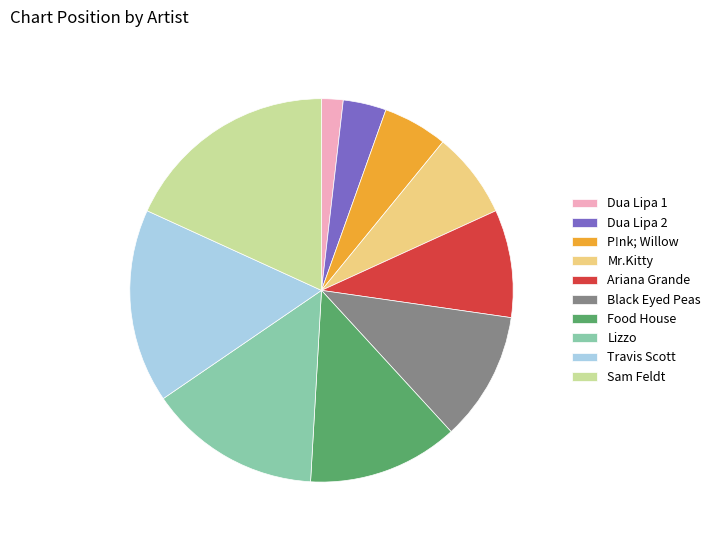

What is the smallest slice in the pie chart?

Dua Lipa 1